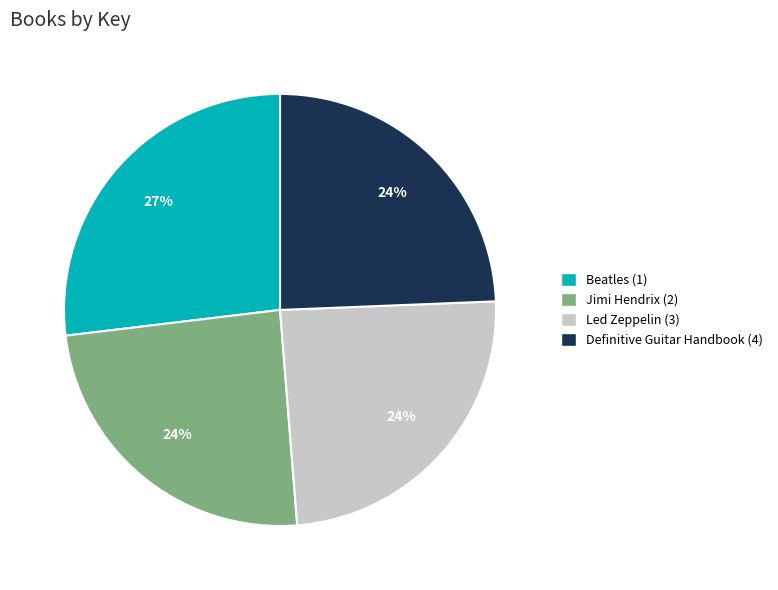

Which slice is the largest?

Beatles (1)